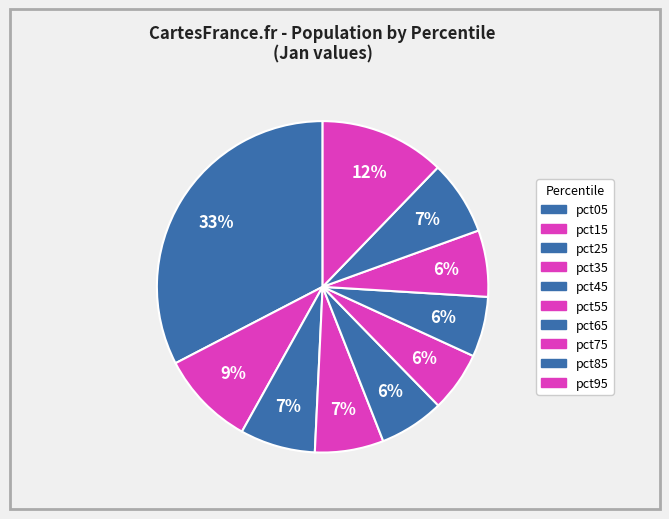

Count the number of slices in the pie.

10